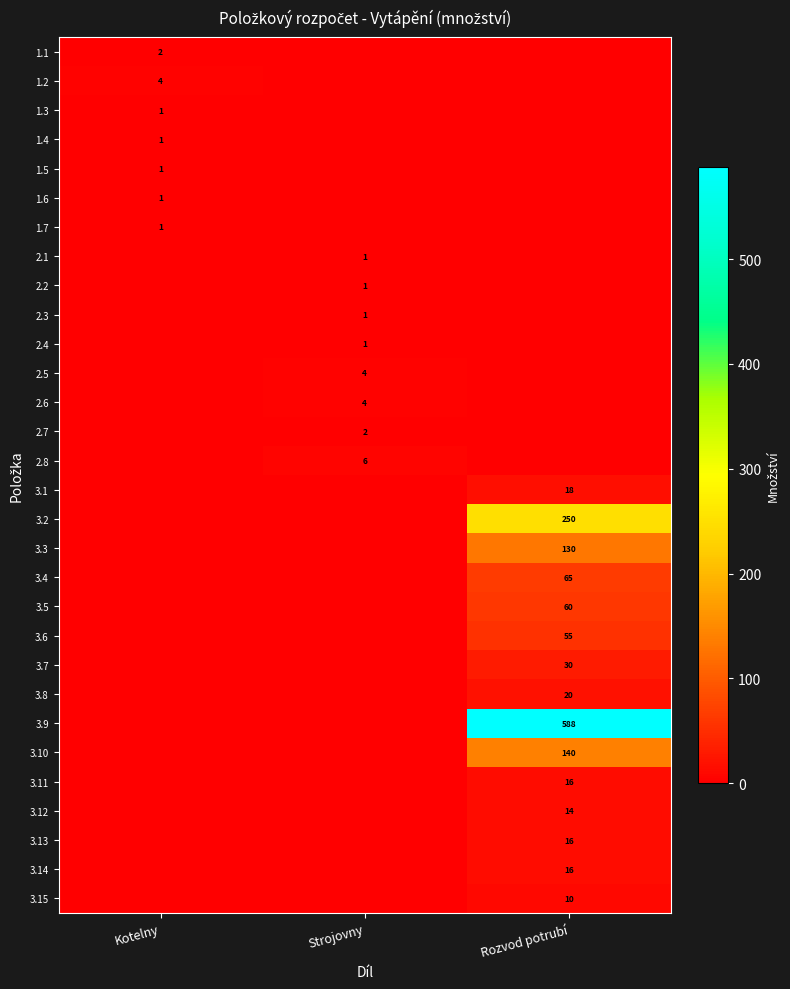

Which series changed the most between Kotelny and Rozvod potrubí?

3.9